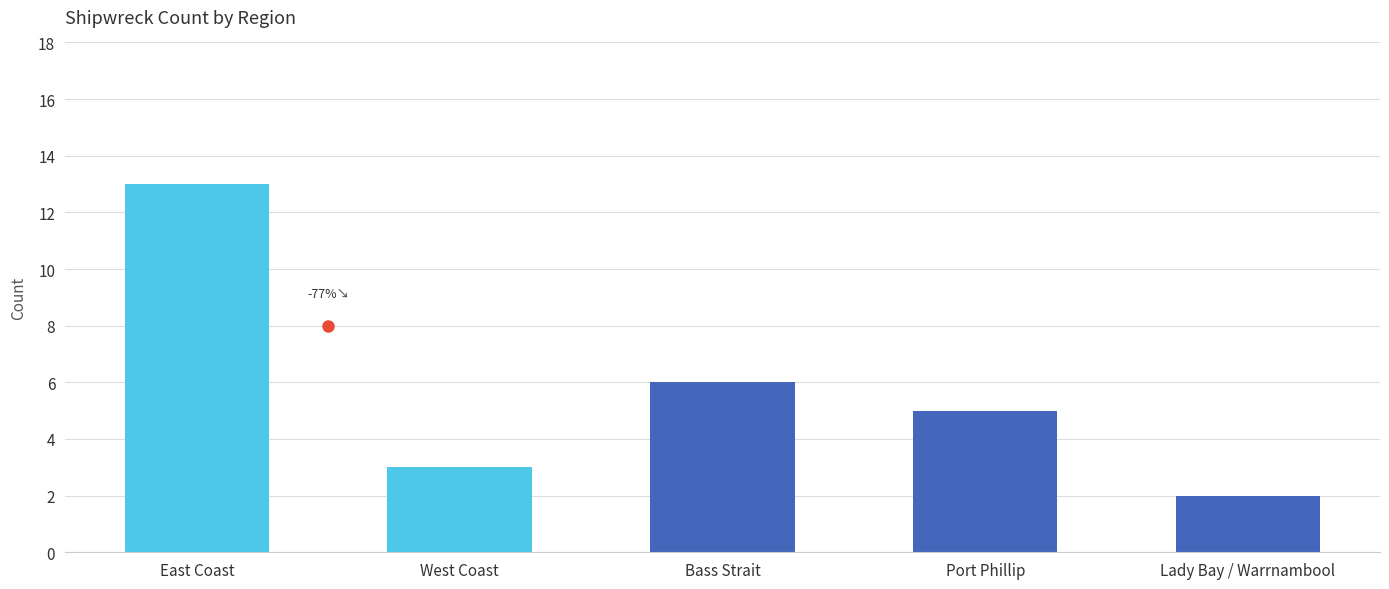

What is the value of the 1st bar from the left?

13